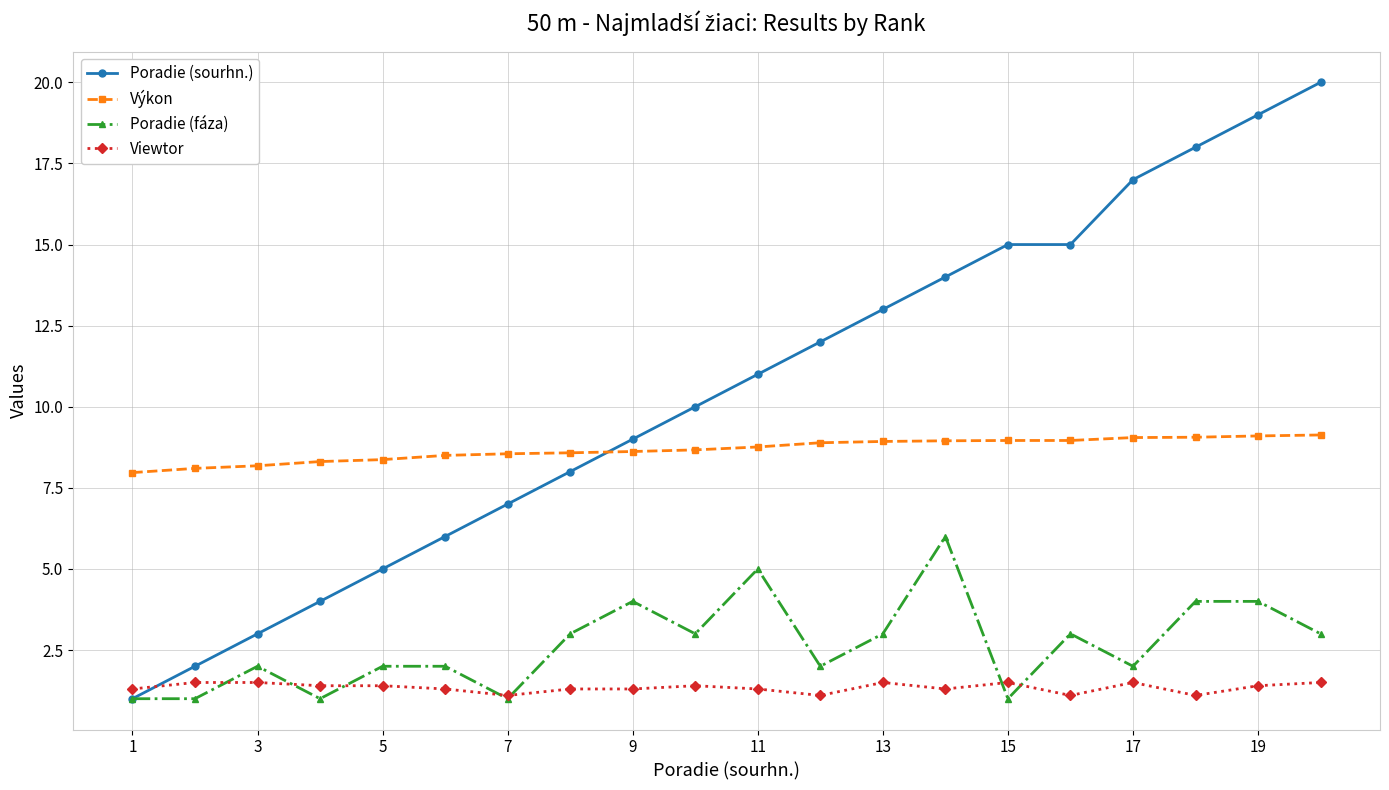

True or false: Výkon and Viewtor cross at least once.

False